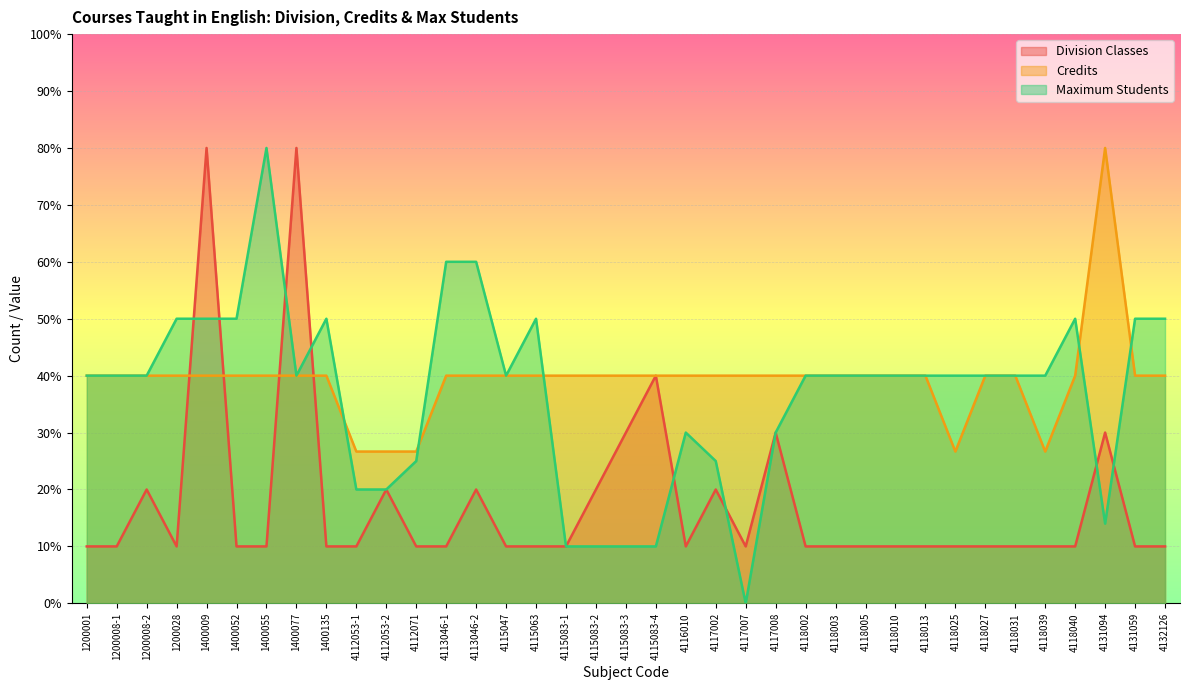

Where is the first local maximum for Division Classes?

1200008-2